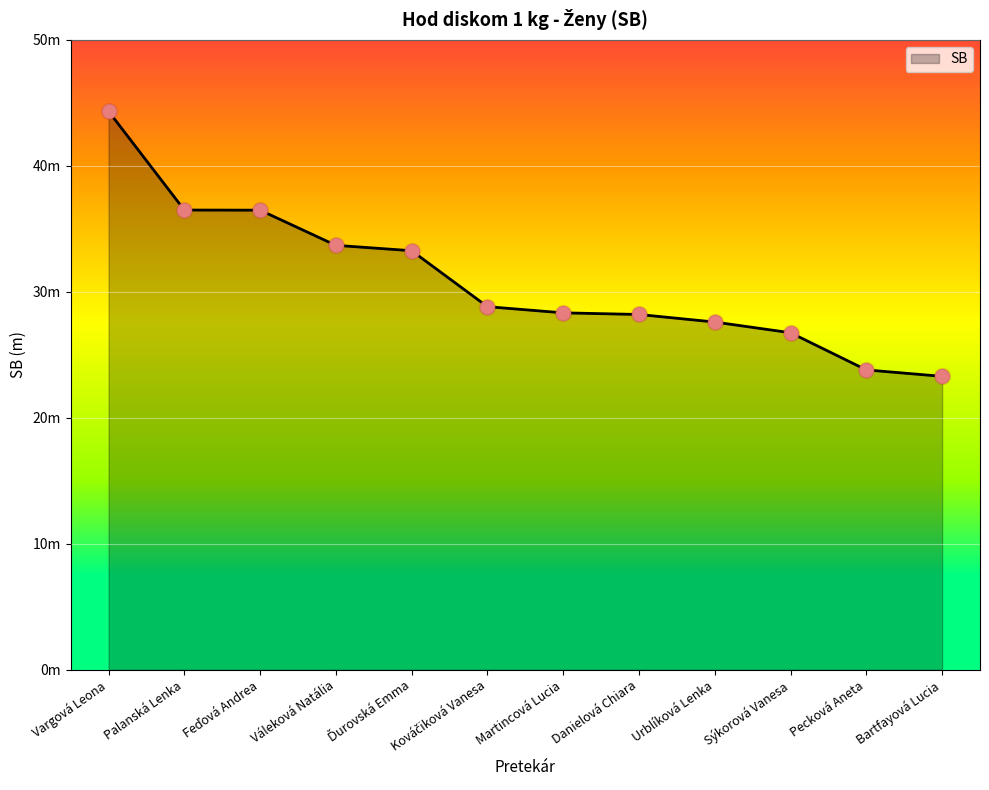

Approximately how many times larger is the value at Martincová Lucia compared to Kováčiková Vanesa?

1.0